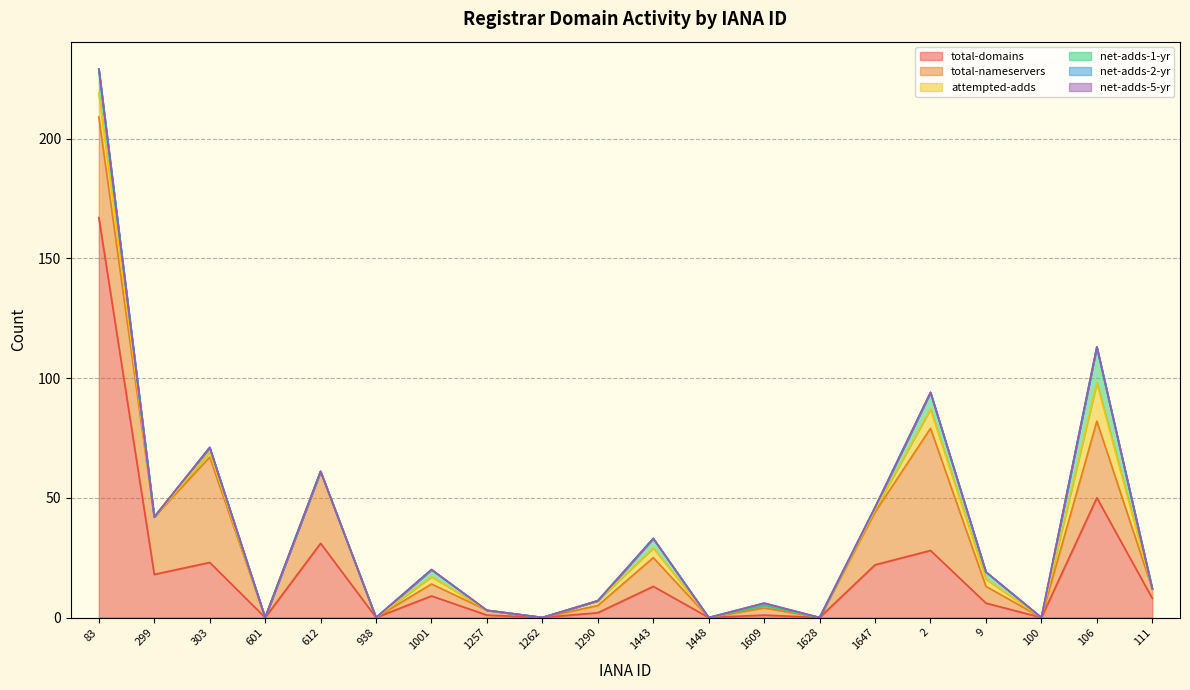

True or false: total-nameservers and net-adds-2-yr cross at least once.

False